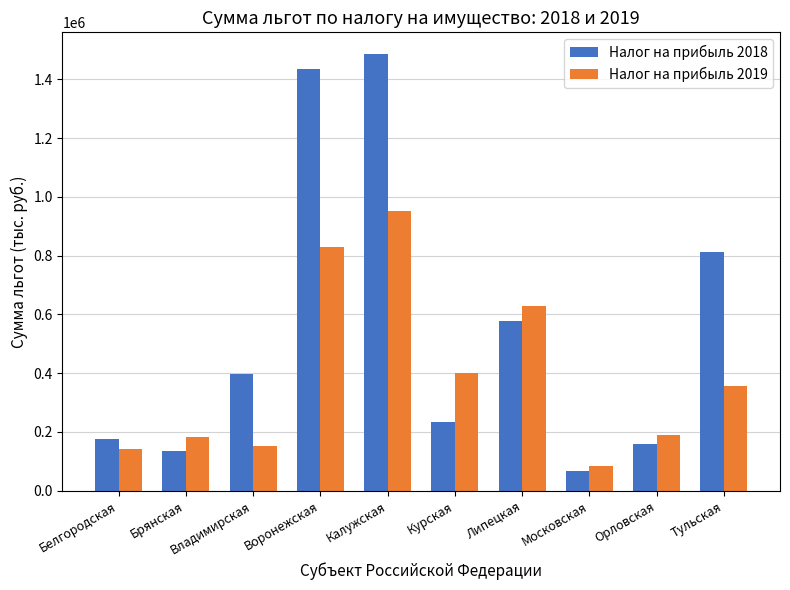

What is the difference between the Налог на прибыль 2019 values at Воронежская and Курская?

431081.7